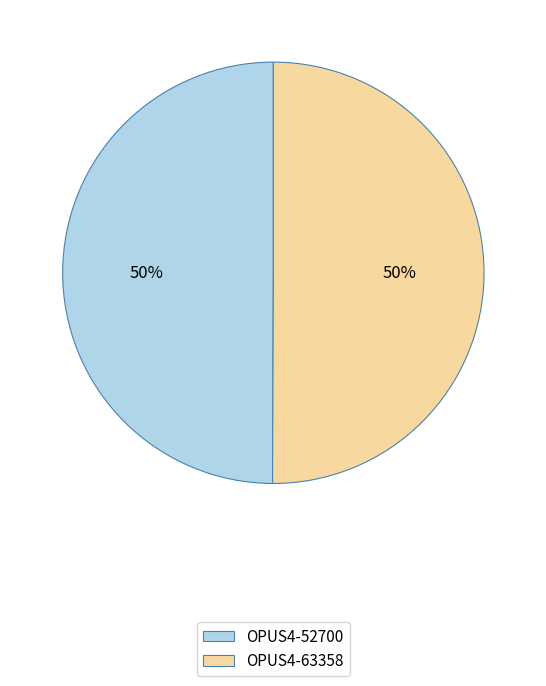

The OPUS4-63358 slice represents 50% of the pie. True or false?

True